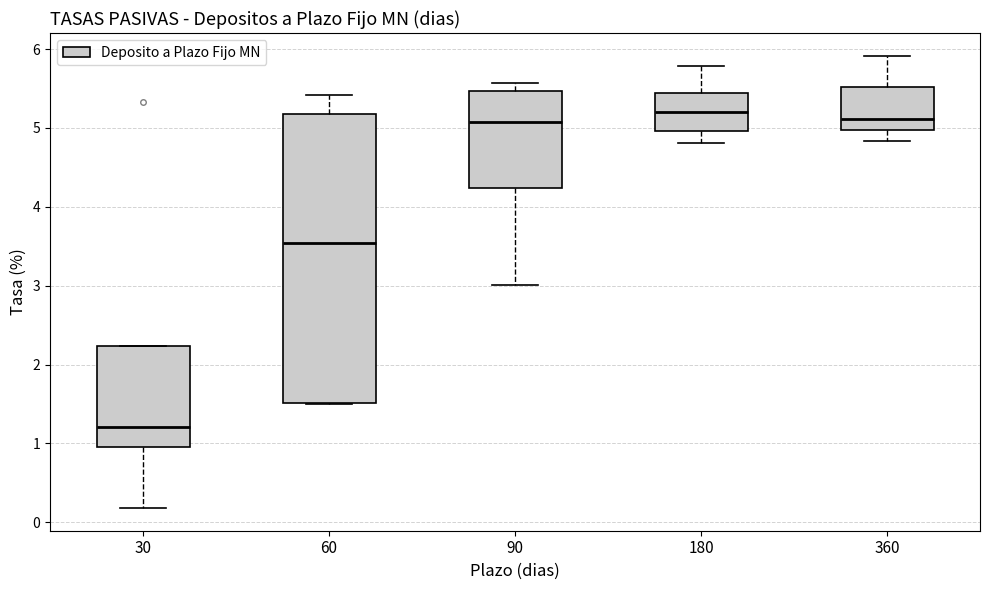

Reading left to right, read every box against the y-axis: the position of its median line, the range the box covers, and the ends of its whiskers. The values are not printed on the chart, so give them approximately, as read against the axis.

30: median 1.2, box 0.9 to 2.2, whiskers 0.2 to 2.2
60: median 3.5, box 1.5 to 5.2, whiskers 1.5 to 5.4
90: median 5.1, box 4.2 to 5.5, whiskers 3.0 to 5.6
180: median 5.2, box 5.0 to 5.4, whiskers 4.8 to 5.8
360: median 5.1, box 5.0 to 5.5, whiskers 4.8 to 5.9